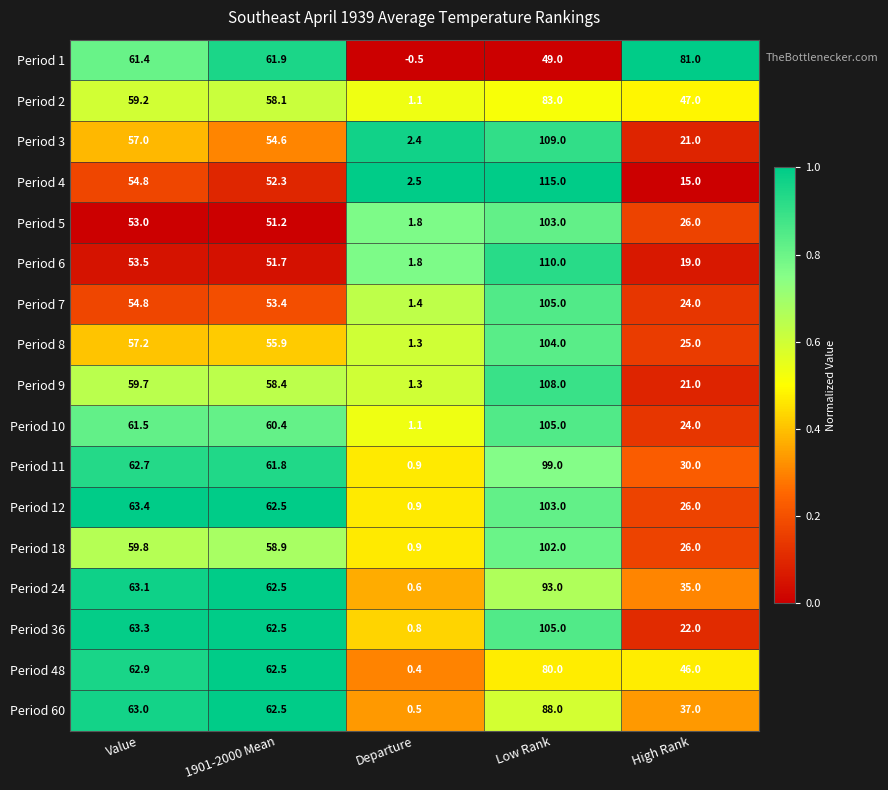

What is the sum of the Period 1 values at Departure and Value?

60.9